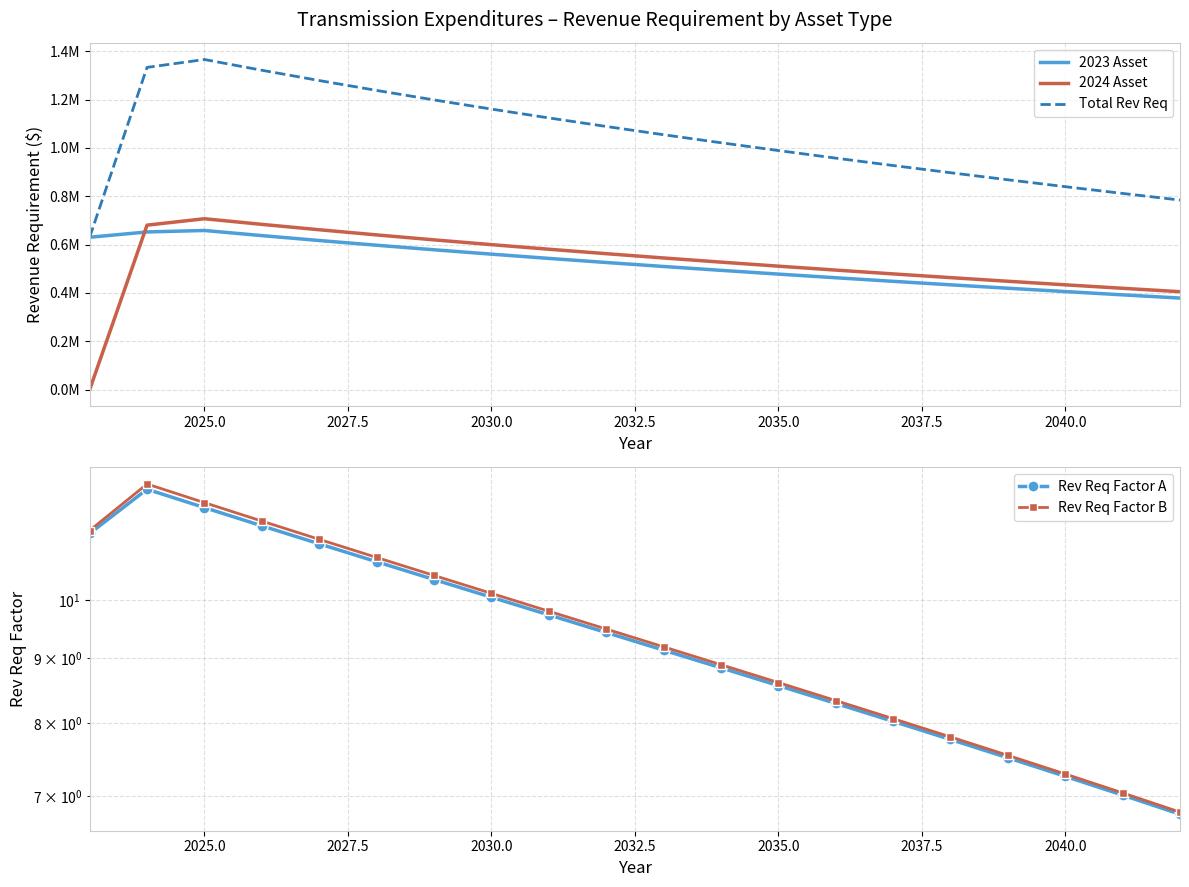

Count the number of categories in the chart.

20